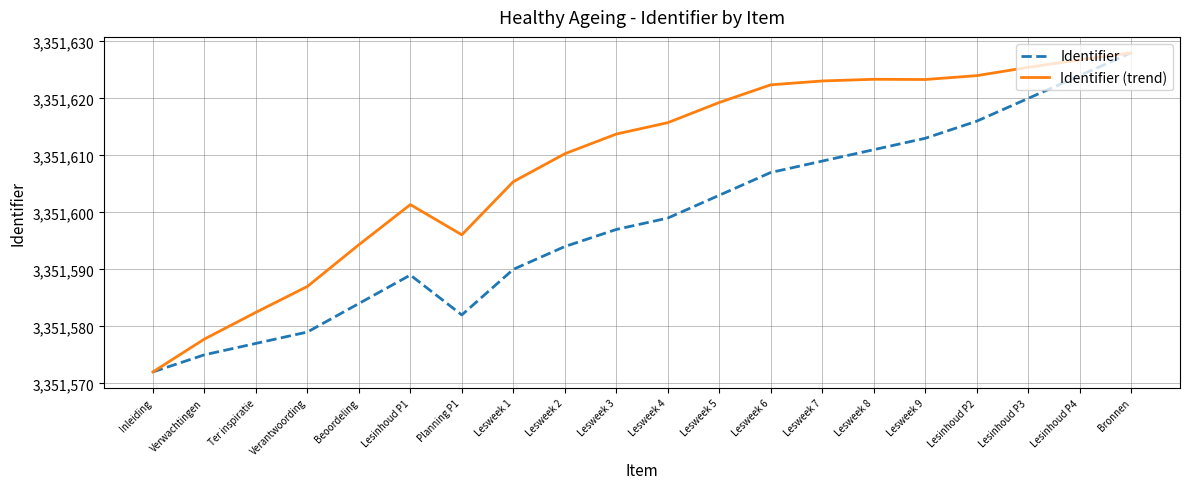

At which category is the sum across all series the highest?

Bronnen